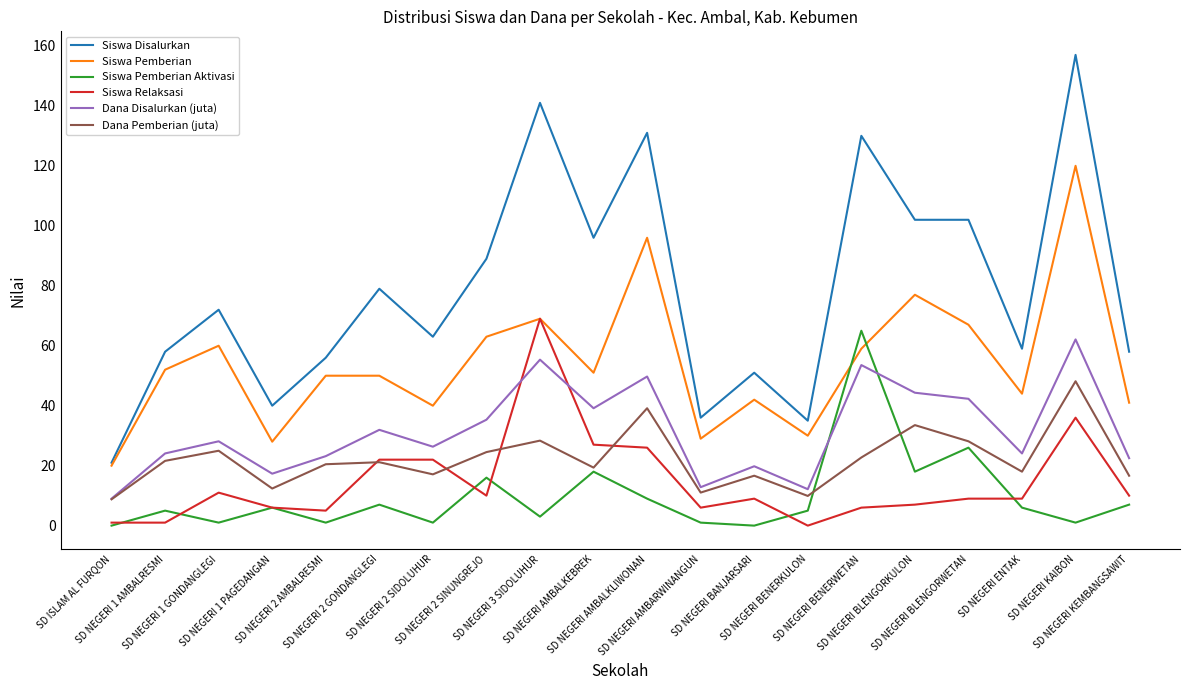

Which series ends up on top after the final intersection of Dana Disalurkan (juta) and Siswa Pemberian Aktivasi?

Dana Disalurkan (juta)